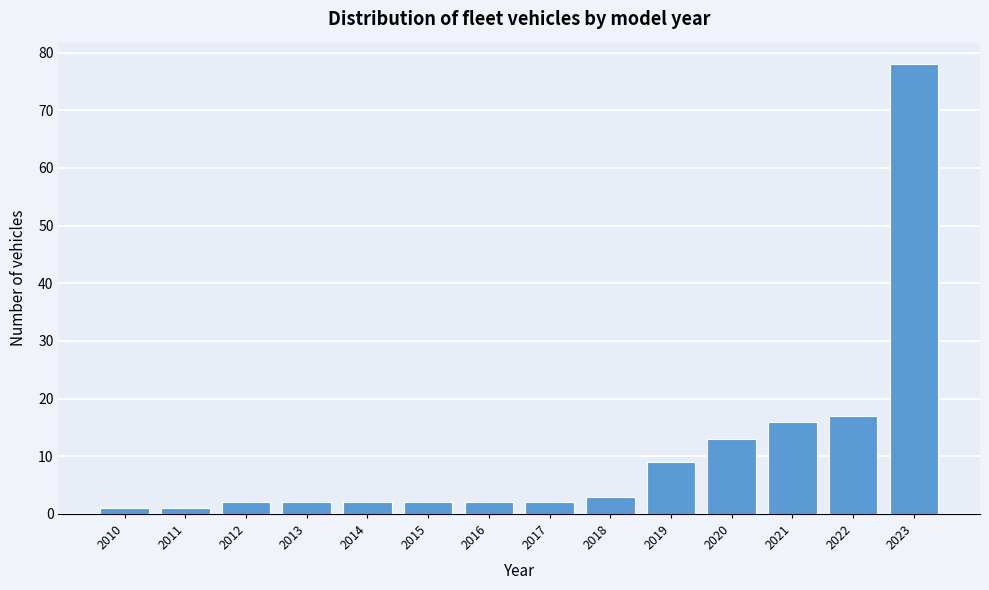

Reading right to left, extract all data points from this chart.

78	17	16	13	9	3	2	2	2	2	2	2	1	1